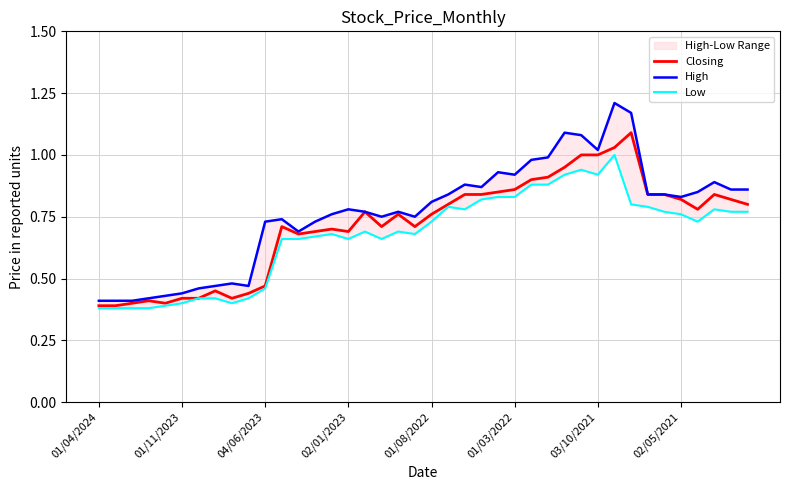

At how many categories does at least one series exceed 0?

40